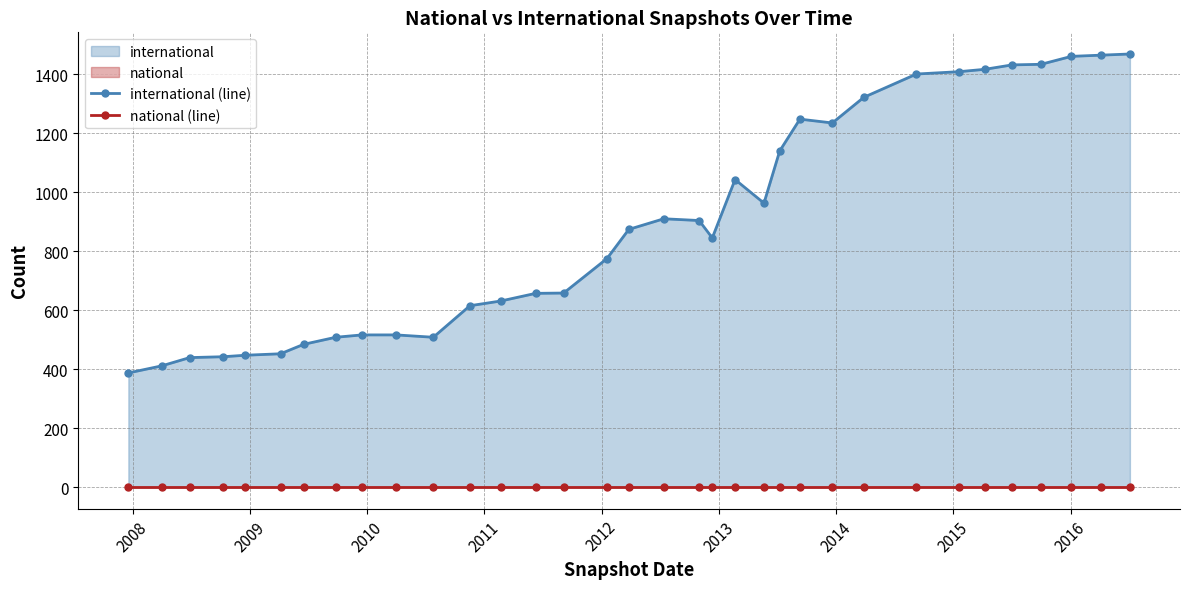

Reading left to right, what are all the values shown in this chart?

international (line): 387	411	439	442	447	452	484	508	516	516	508	615	631	657	658	775	874	910	904	845	1043	963	1140	1248	1235	1322	1401	1409	1417	1432	1434	1461	1465	1469
national (line): 0	0	0	0	0	0	0	0	0	0	0	0	0	0	0	0	0	0	0	0	0	0	0	0	0	0	0	0	0	0	0	0	0	0